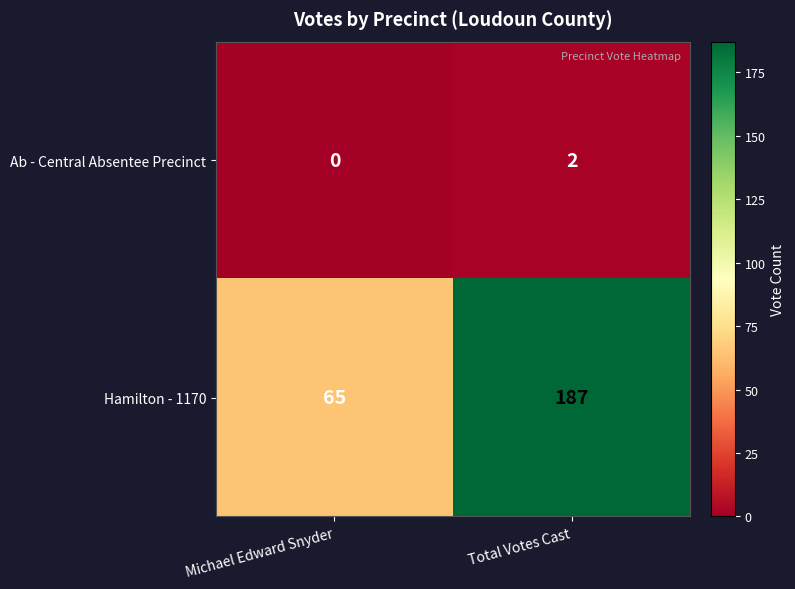

Which series has the largest range (max minus min)?

Hamilton - 1170